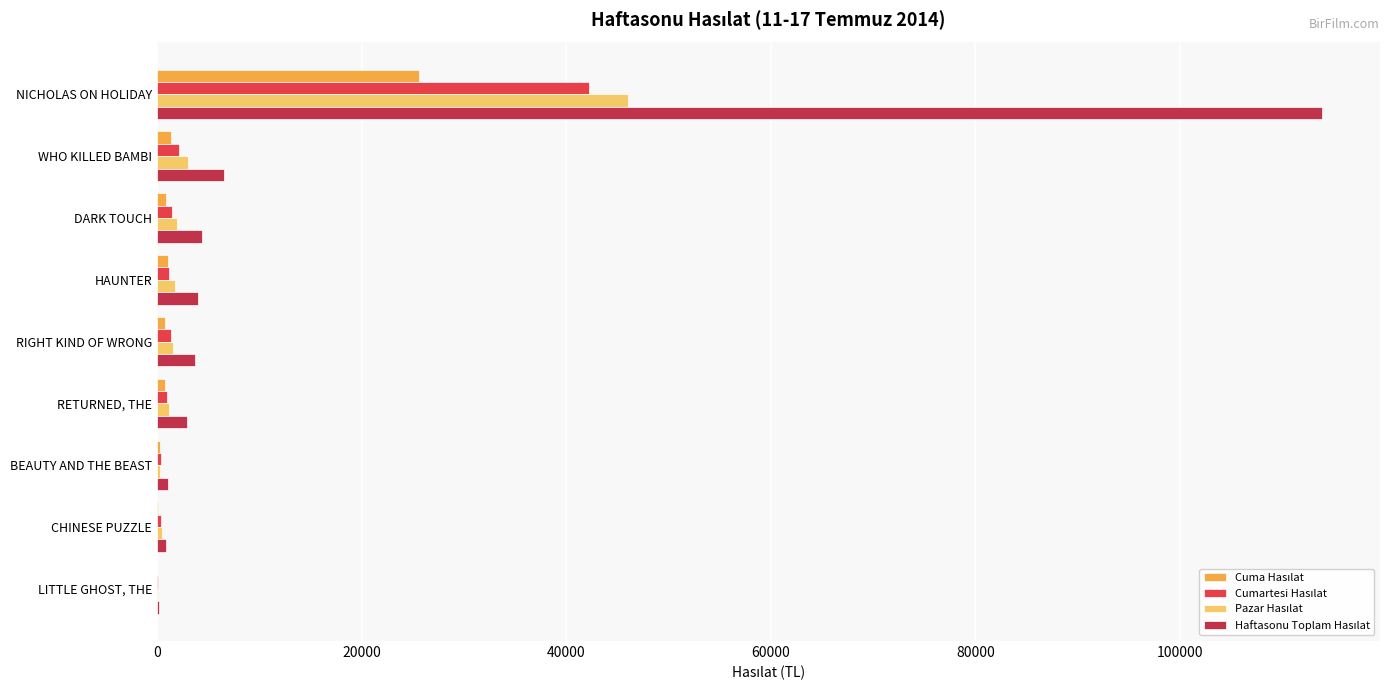

What is the total value across all series at NICHOLAS ON HOLIDAY?

227687.0